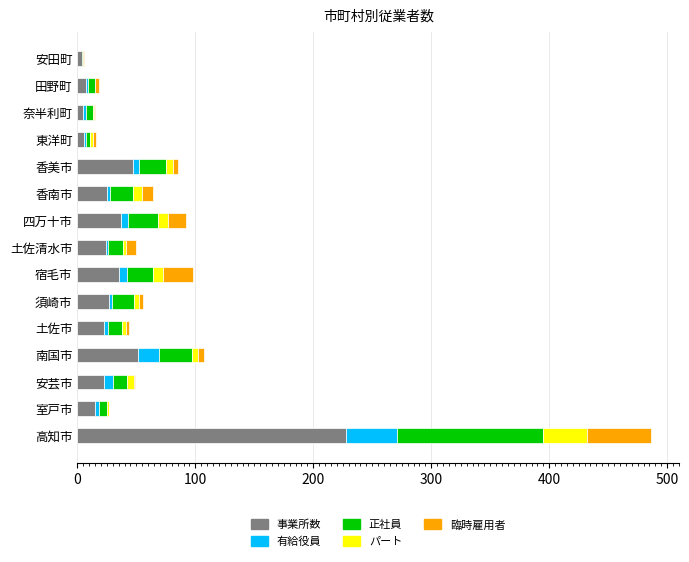

What is the maximum value for 事業所数?

228